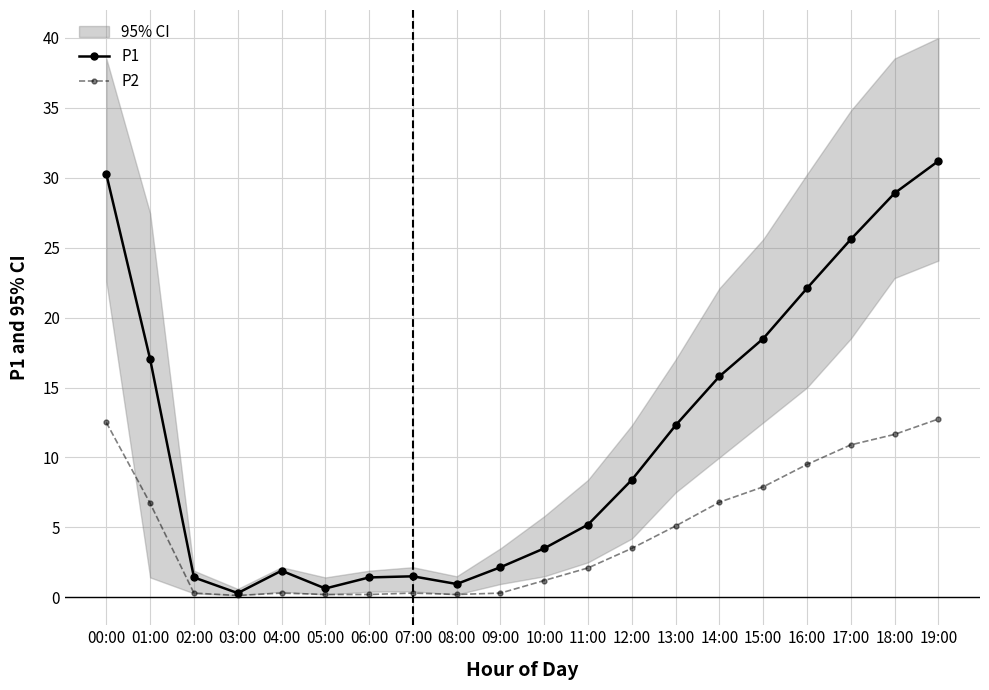

What position from the left is 01:00?

2